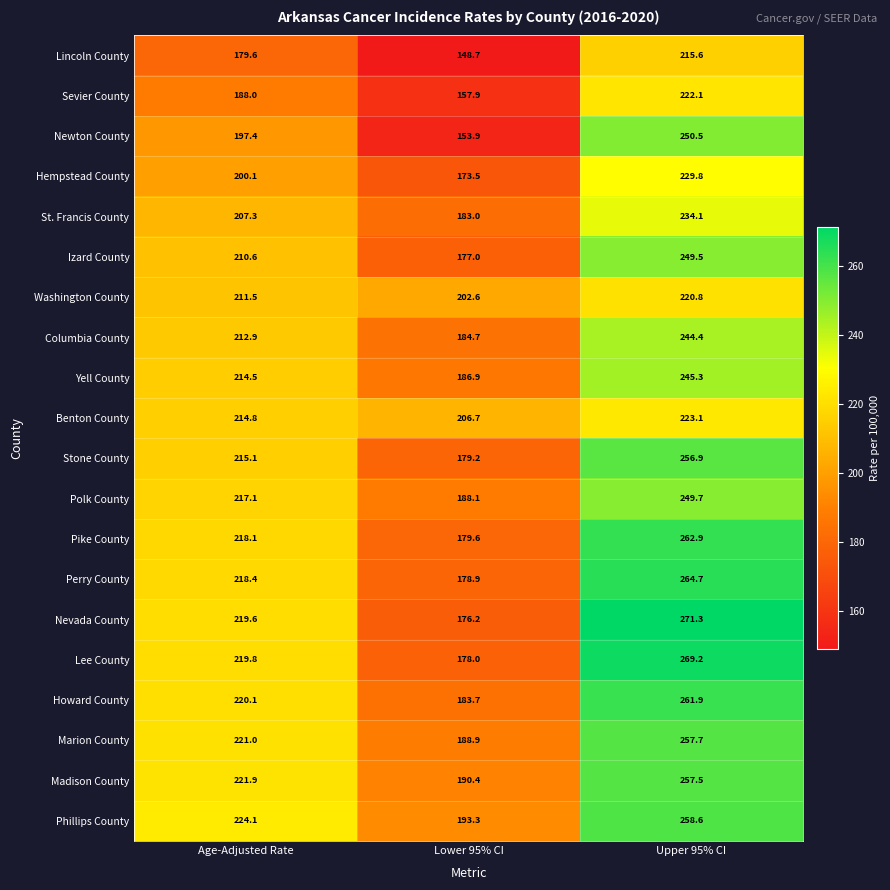

Which category has the highest value in the Nevada County series?

Upper 95% CI